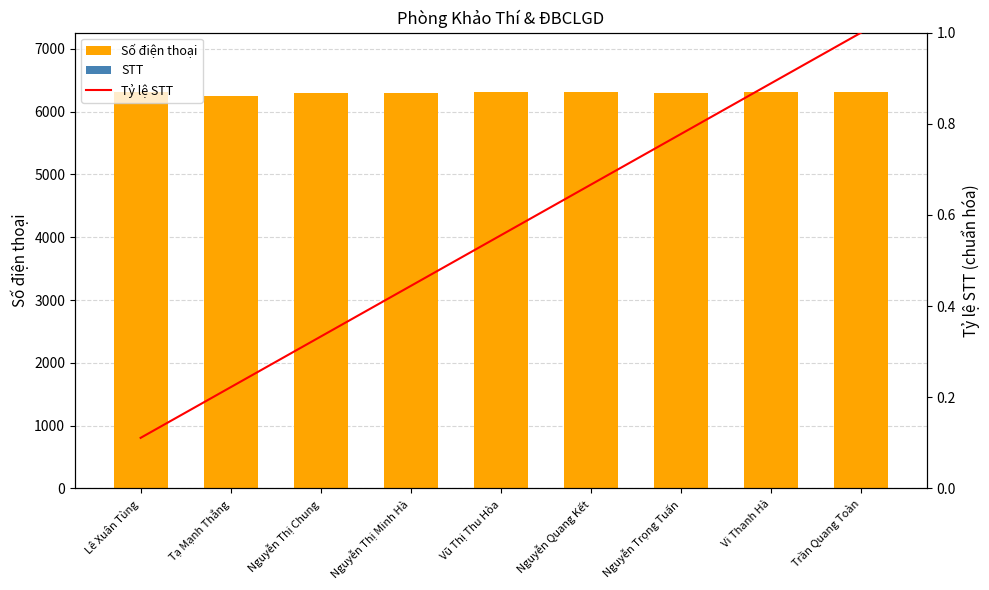

Which category has the lowest value in the STT series?

Lê Xuân Tùng